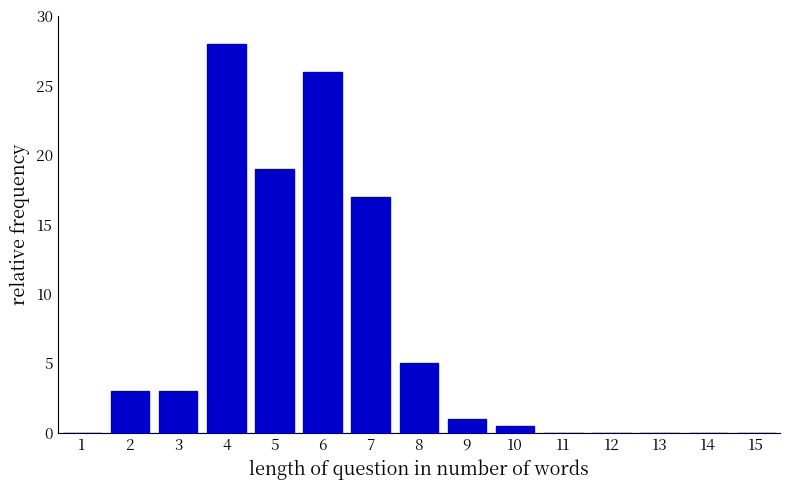

Reading right to left, transcribe all the data shown in this chart.

15=0.0	14=0.0	13=0.0	12=0.0	11=0.0	10=0.5	9=1.0	8=5.0	7=17.0	6=26.0	5=19.0	4=28.0	3=3.0	2=3.0	1=0.0